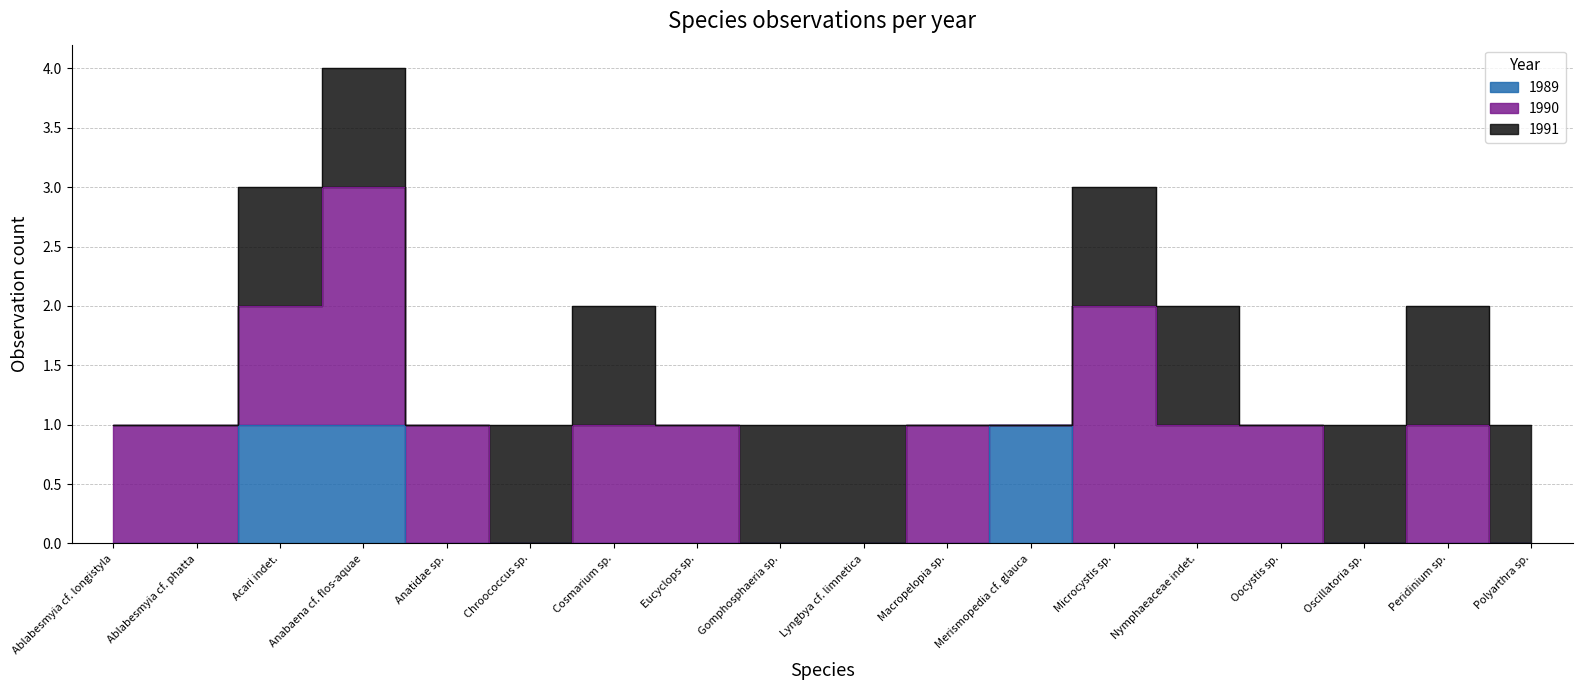

Is it true that 1989 equals 0 at Eucyclops sp.?

False